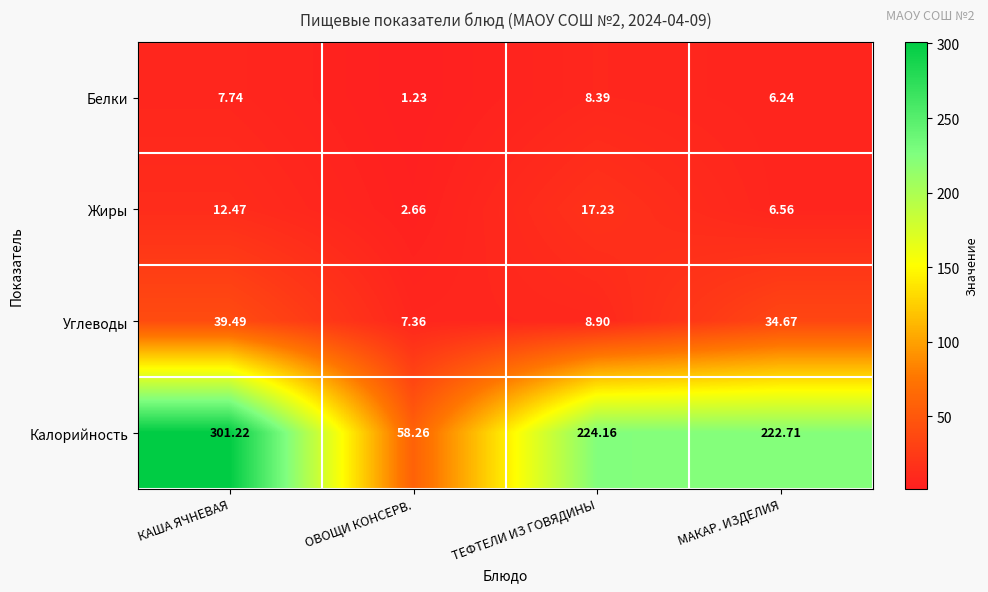

Rank the series at ТЕФТЕЛИ ИЗ ГОВЯДИНЫ from highest to lowest value.

Калорийность, Жиры, Углеводы, Белки